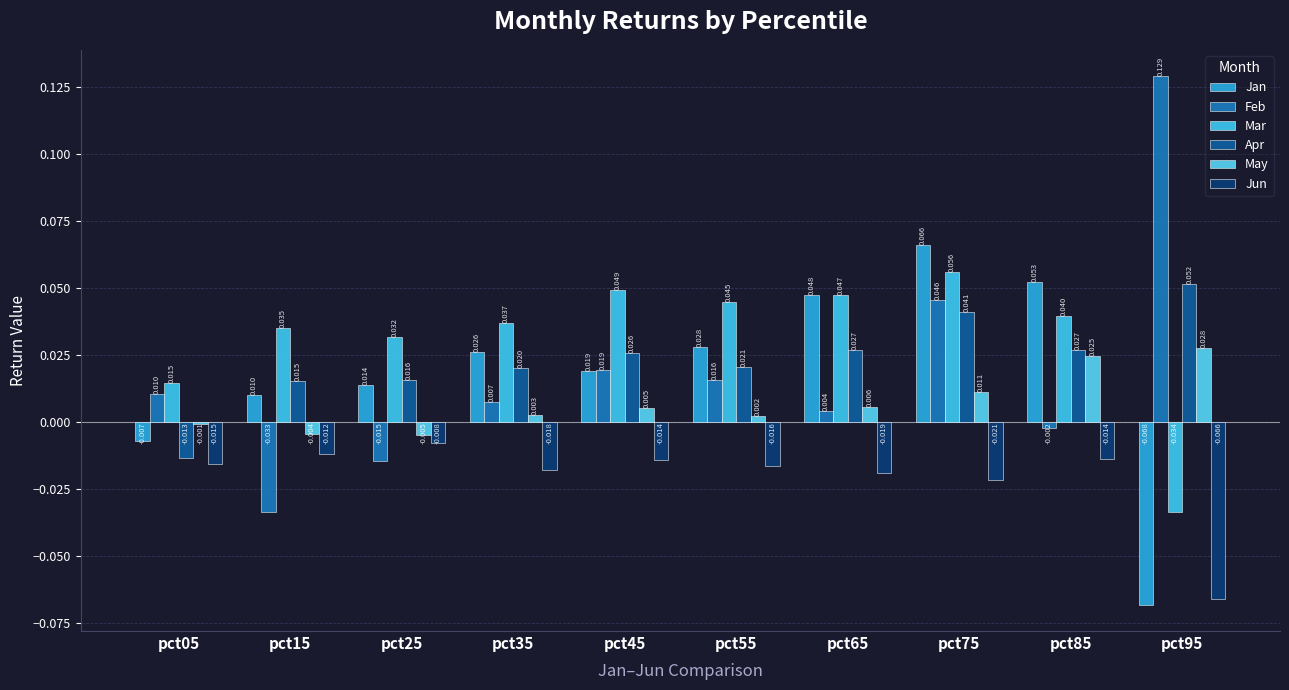

Reading left to right, what are all the values shown in this chart?

Jan: -0.0	0.0	0.0	0.0	0.0	0.0	0.0	0.1	0.1	-0.1
Feb: 0.0	-0.0	-0.0	0.0	0.0	0.0	0.0	0.0	-0.0	0.1
Mar: 0.0	0.0	0.0	0.0	0.0	0.0	0.0	0.1	0.0	-0.0
Apr: -0.0	0.0	0.0	0.0	0.0	0.0	0.0	0.0	0.0	0.1
May: -0.0	-0.0	-0.0	0.0	0.0	0.0	0.0	0.0	0.0	0.0
Jun: -0.0	-0.0	-0.0	-0.0	-0.0	-0.0	-0.0	-0.0	-0.0	-0.1